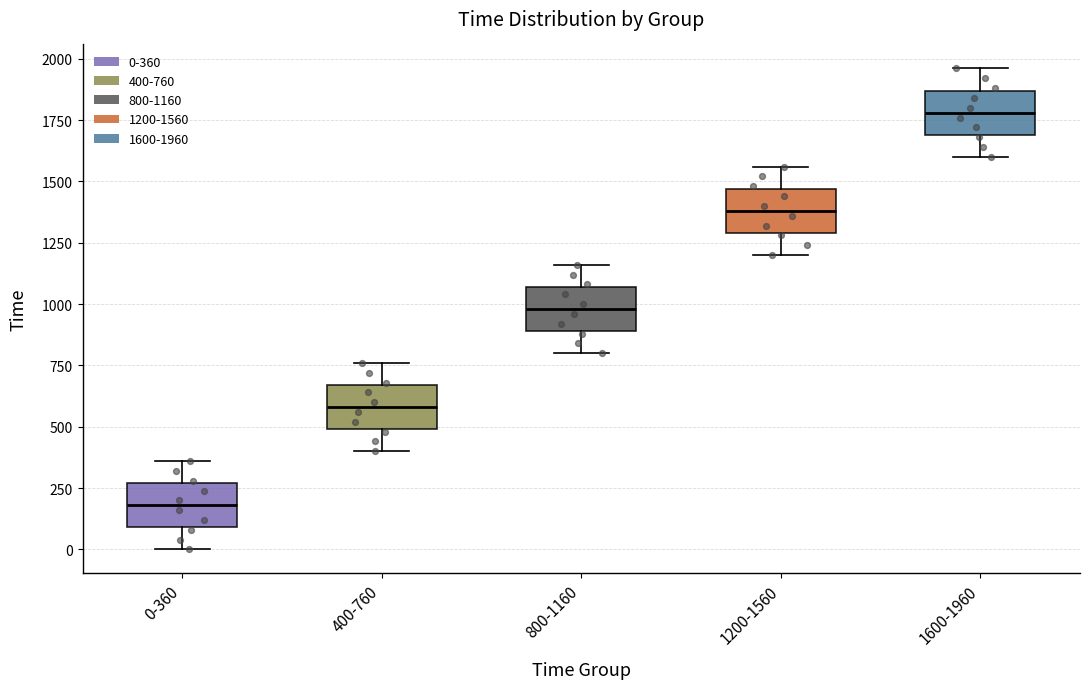

Where does the lower whisker of the box for 400-760 end on the y-axis? The values are not printed on the chart, so give them approximately, as read against the axis.

400